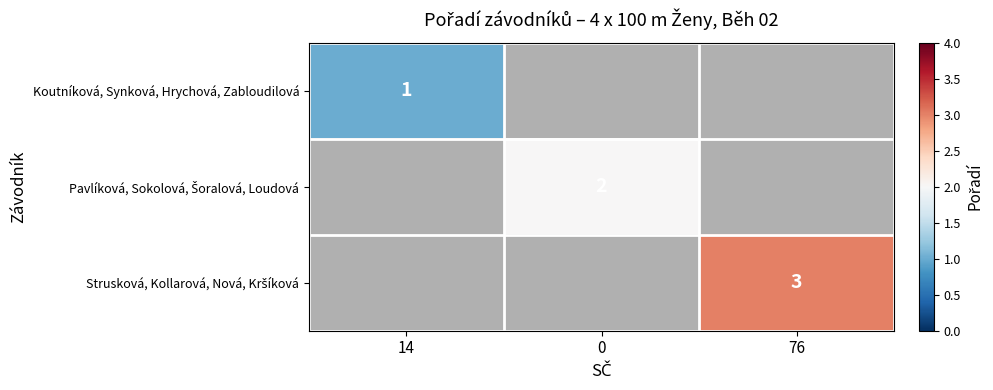

True or false: Koutníková, Synková, Hrychová, Zabloudilová has a value of 2 at 14.

False